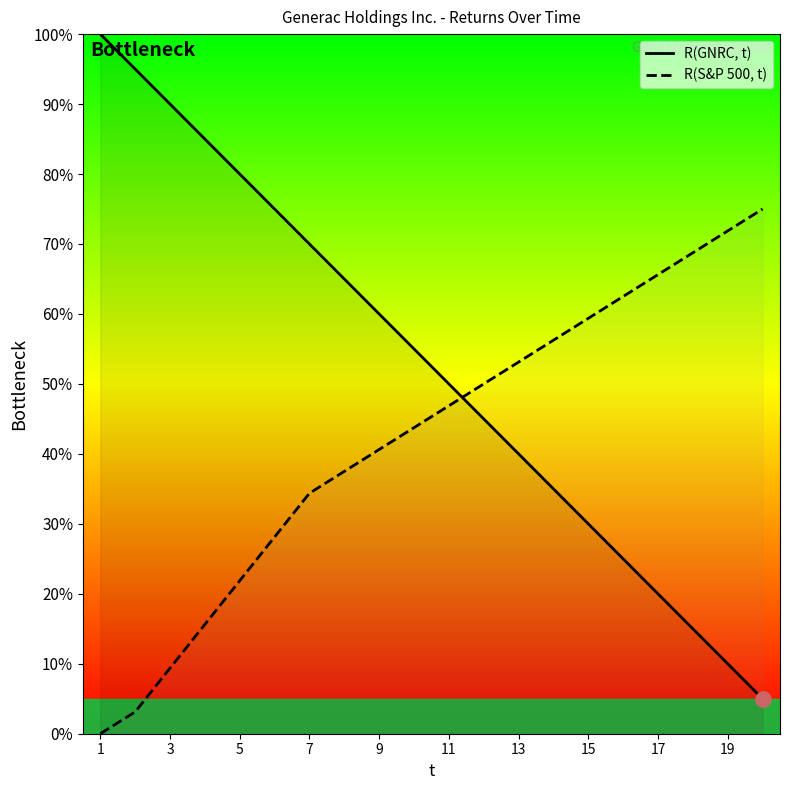

Which series has the largest total across all categories?

R(GNRC, t)